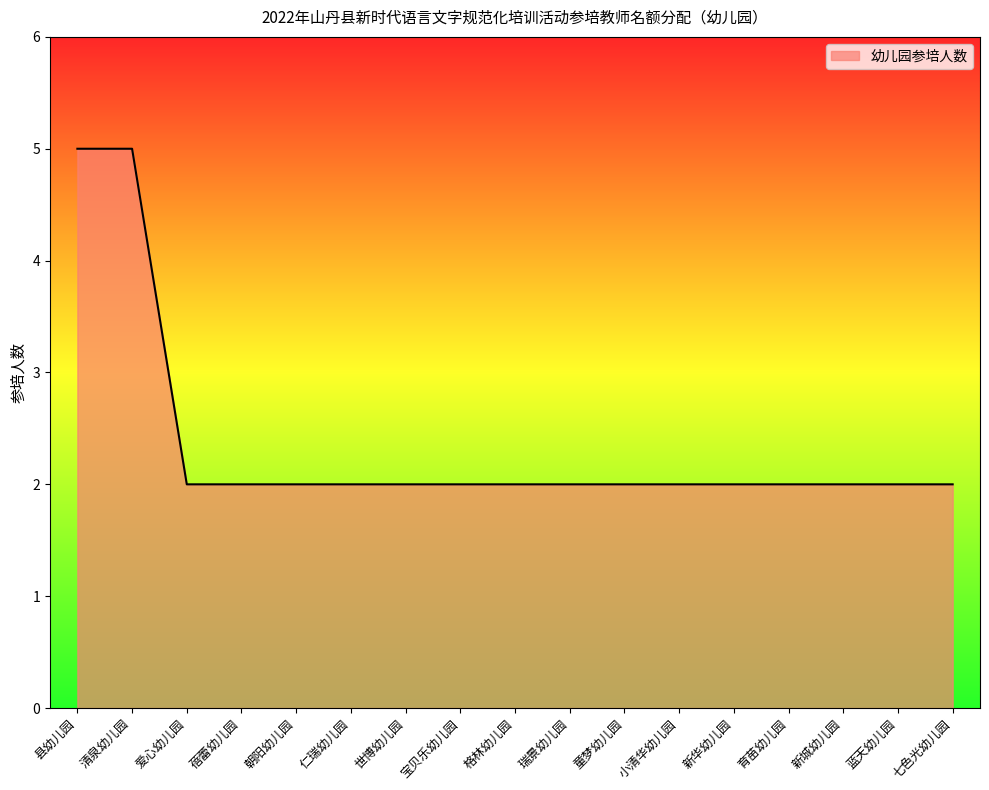

Reading left to right, extract all data points from this chart.

县幼儿园=5	清泉幼儿园=5	爱心幼儿园=2	蓓蕾幼儿园=2	朝阳幼儿园=2	仁瑞幼儿园=2	世博幼儿园=2	宝贝乐幼儿园=2	格林幼儿园=2	瑞景幼儿园=2	童梦幼儿园=2	小清华幼儿园=2	新华幼儿园=2	育苗幼儿园=2	新城幼儿园=2	蓝天幼儿园=2	七色光幼儿园=2